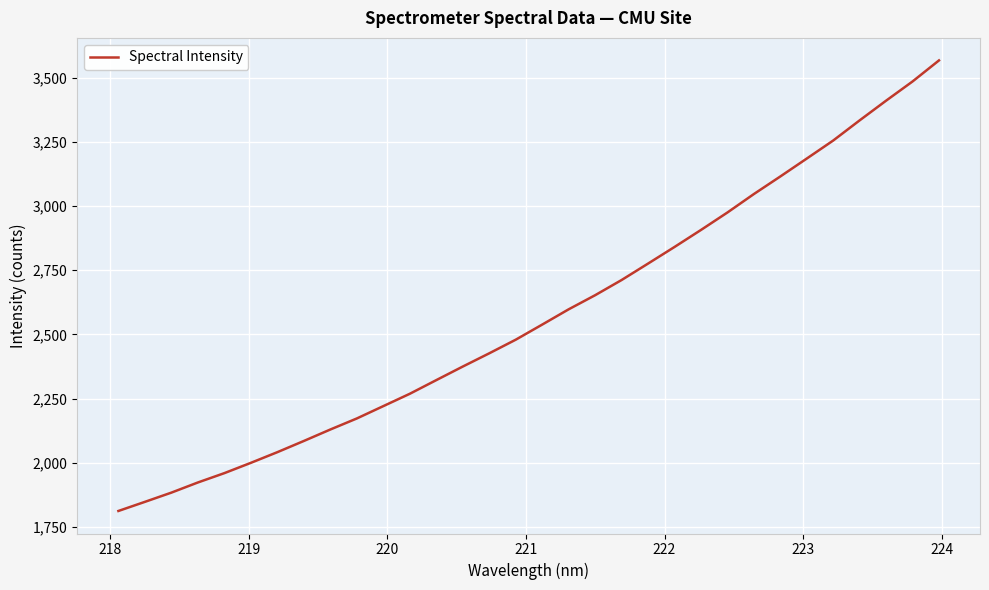

Is this an area chart (filled region under the line)?

No